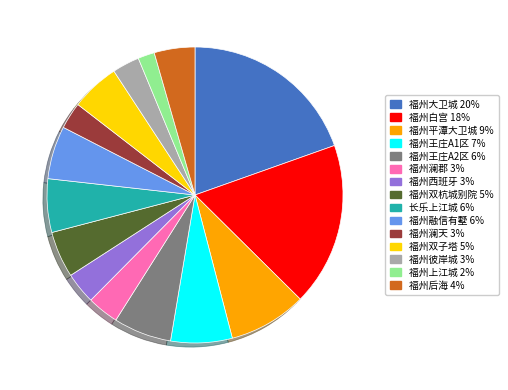

Is the sum of 福州澜天 3% and 福州王庄A2区 6% greater than half?

No